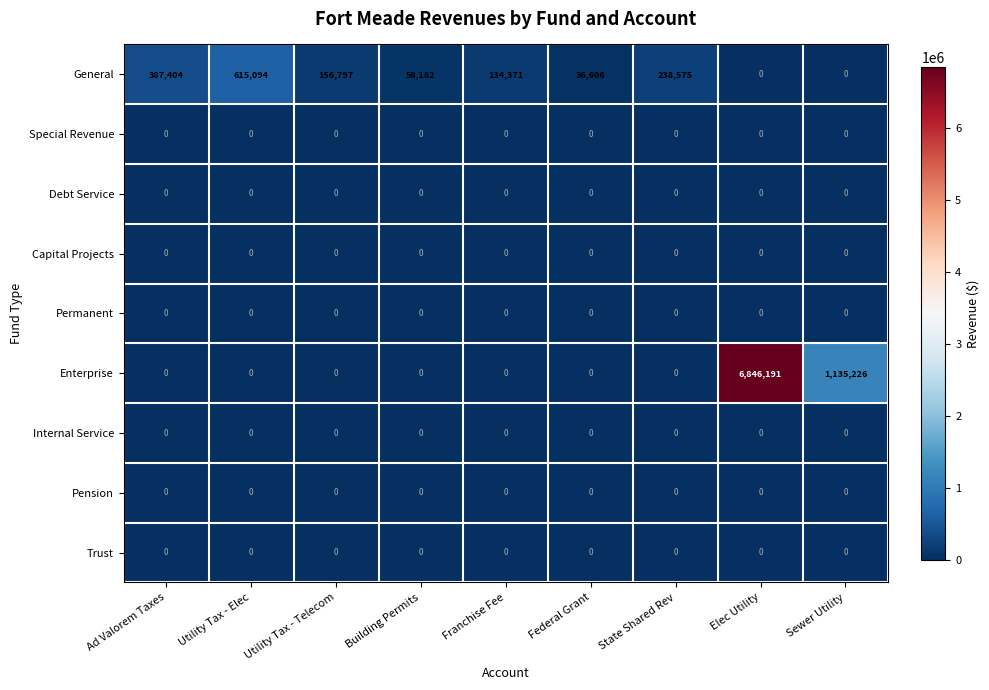

What is the sum of the General values at State Shared Rev and Franchise Fee?

372946